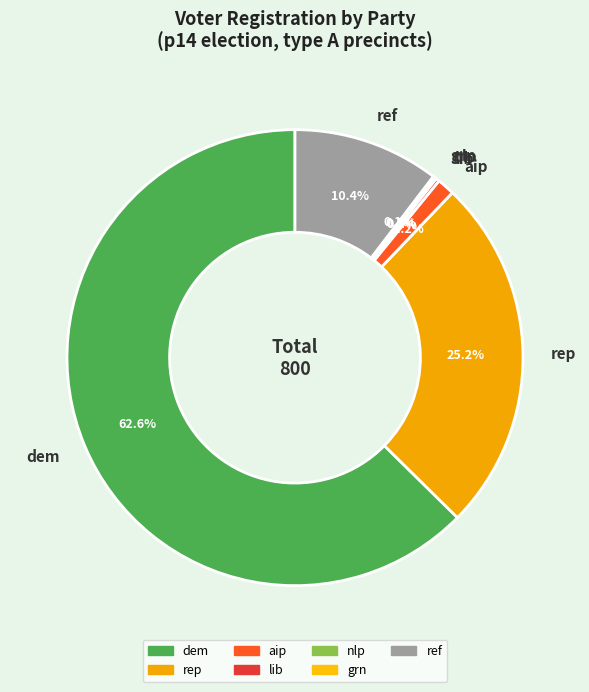

Which slice represents more than half of the pie?

dem